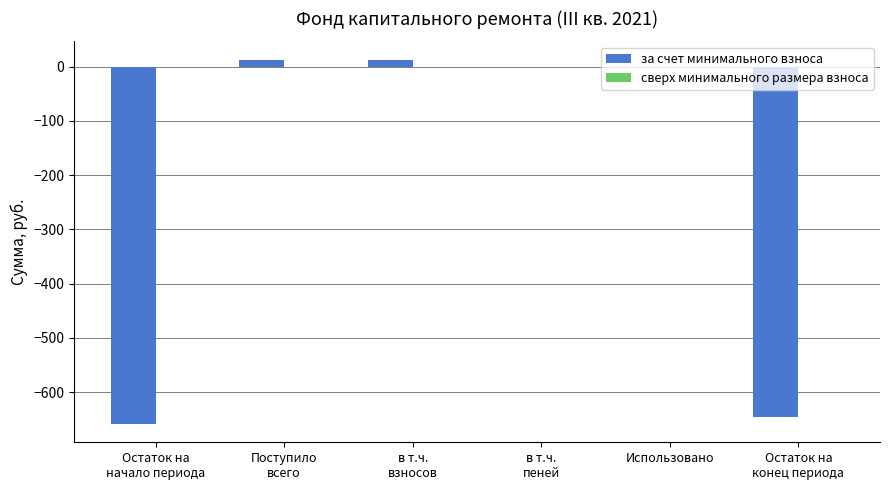

What is the maximum value shown in the chart?

13.1